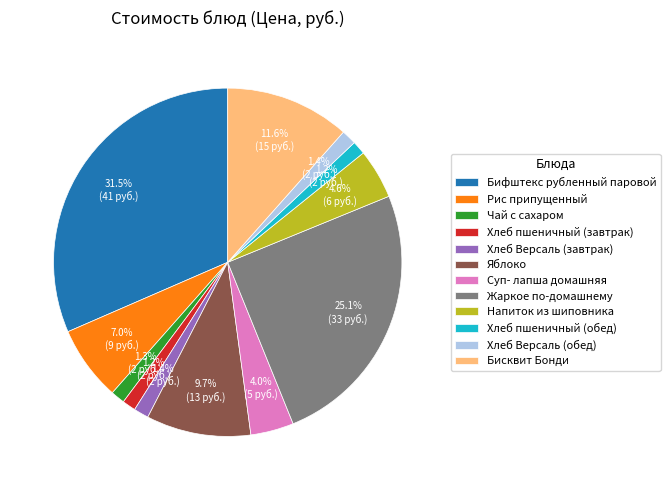

Which category has the biggest portion of the pie?

Бифштекс рубленный паровой